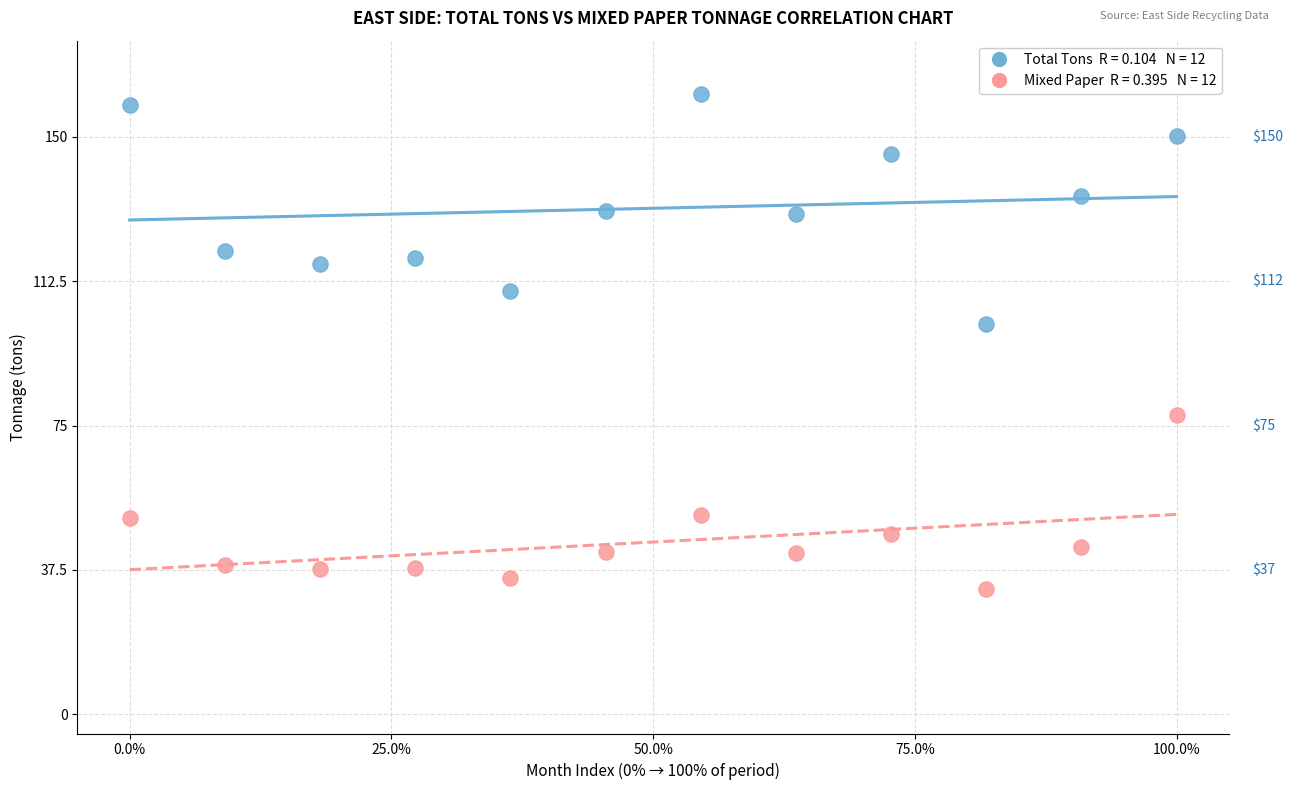

Across all series, what Y value is closest to 96?

101.3